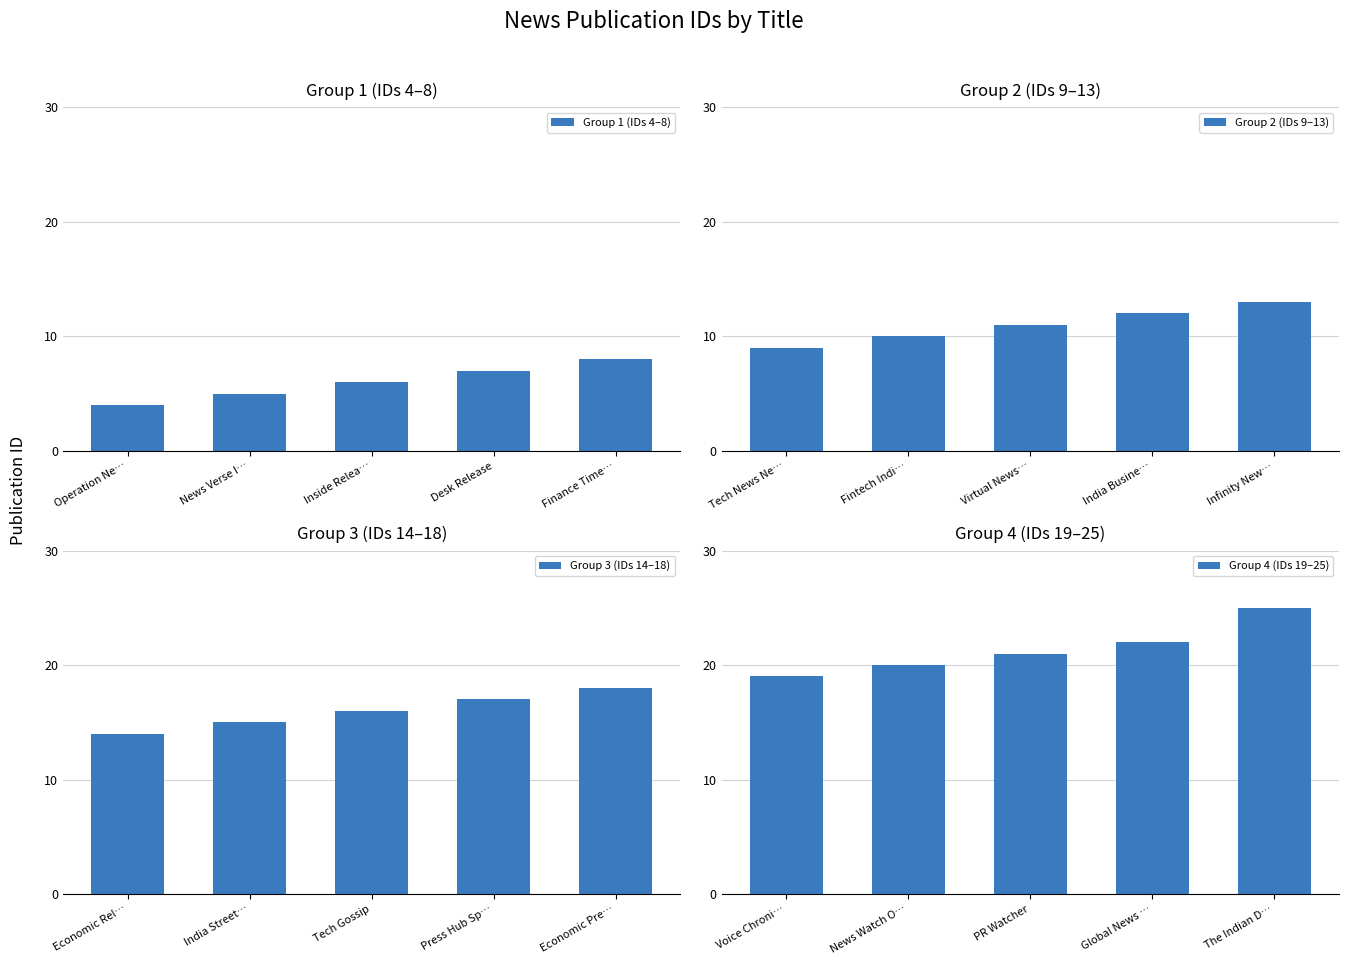

How many bars are there in total?

20